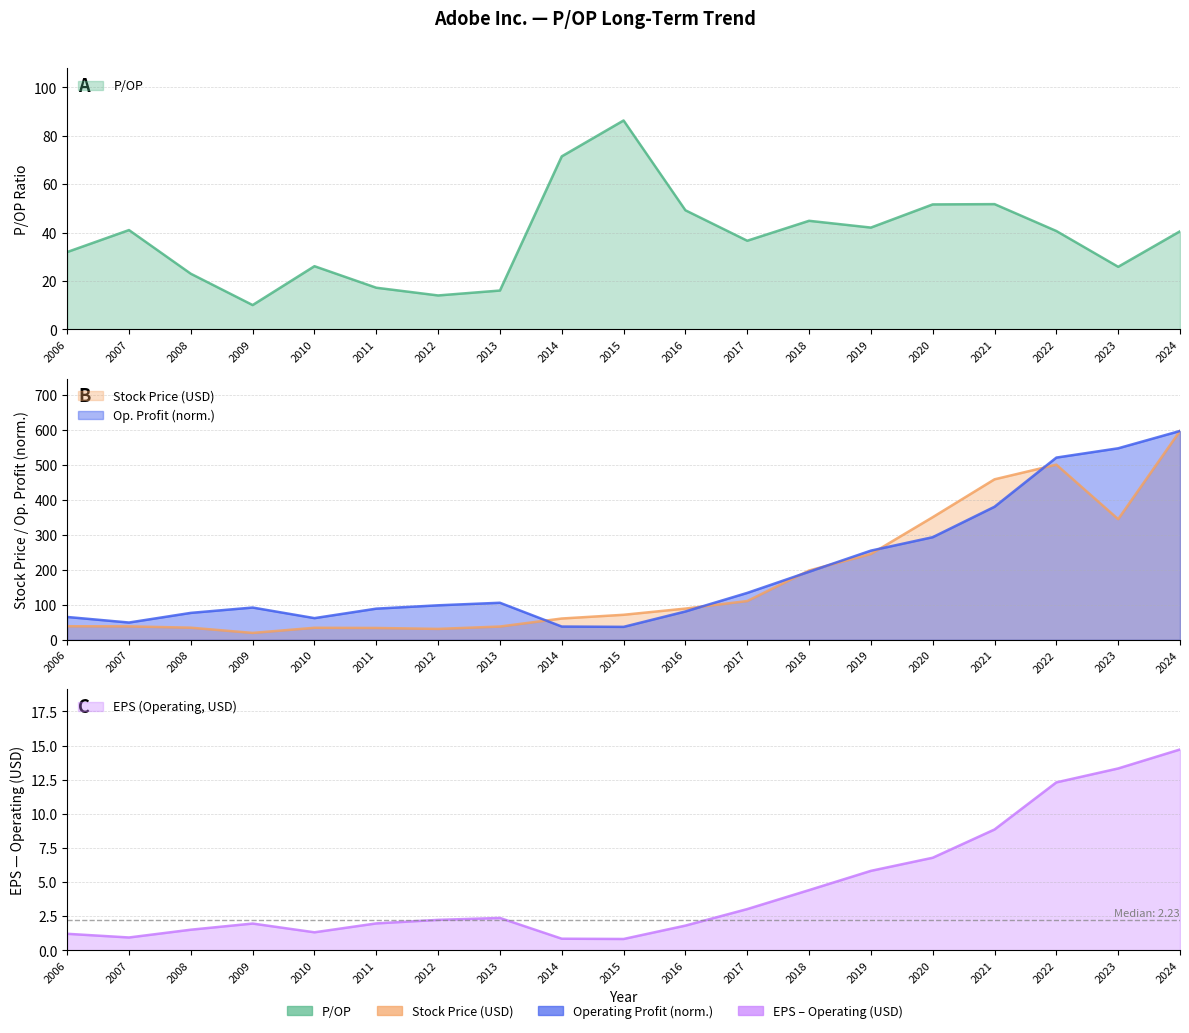

Is it true that Stock Price equals 576.7 at 2020?

False